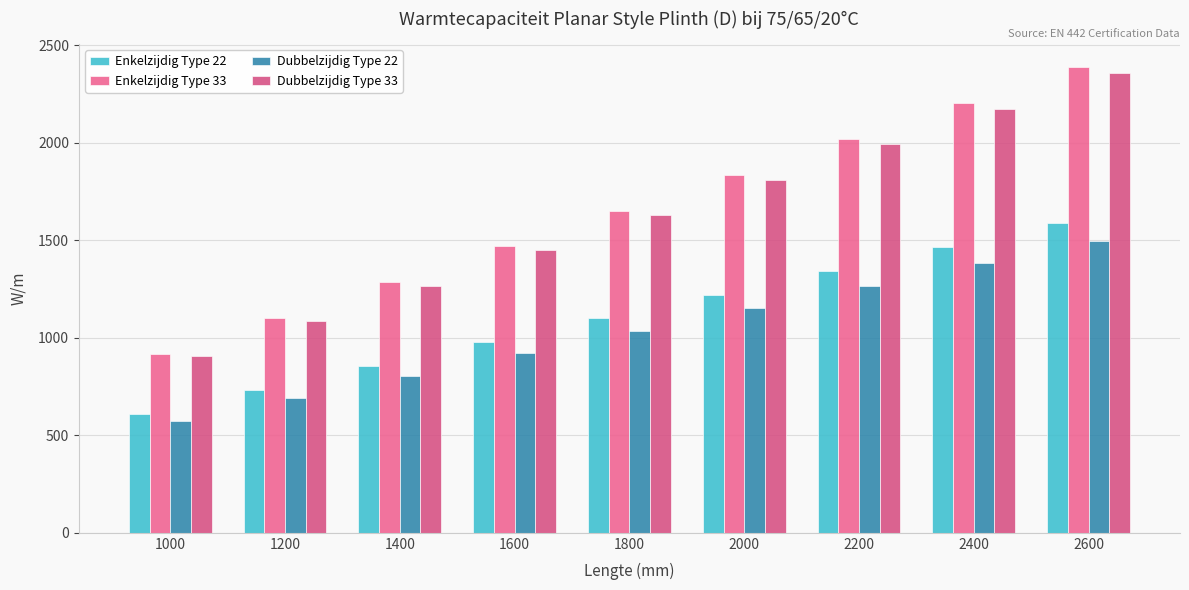

What is the total value across all series at 1600?

4819